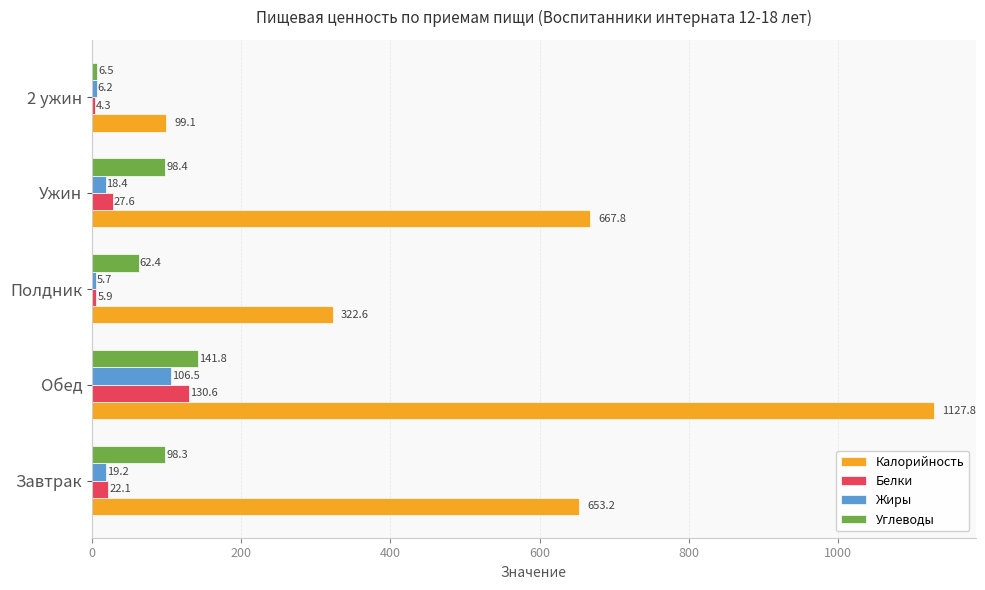

What is the greatest value displayed?

1127.8